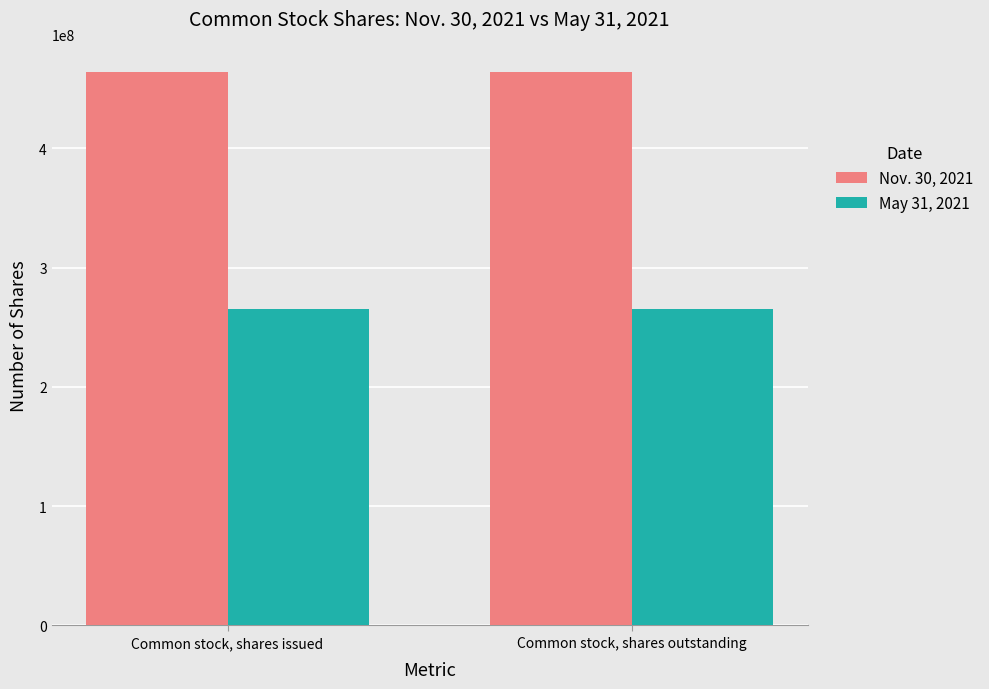

Is it true that May 31, 2021 equals 265423304 at Common stock, shares issued?

True